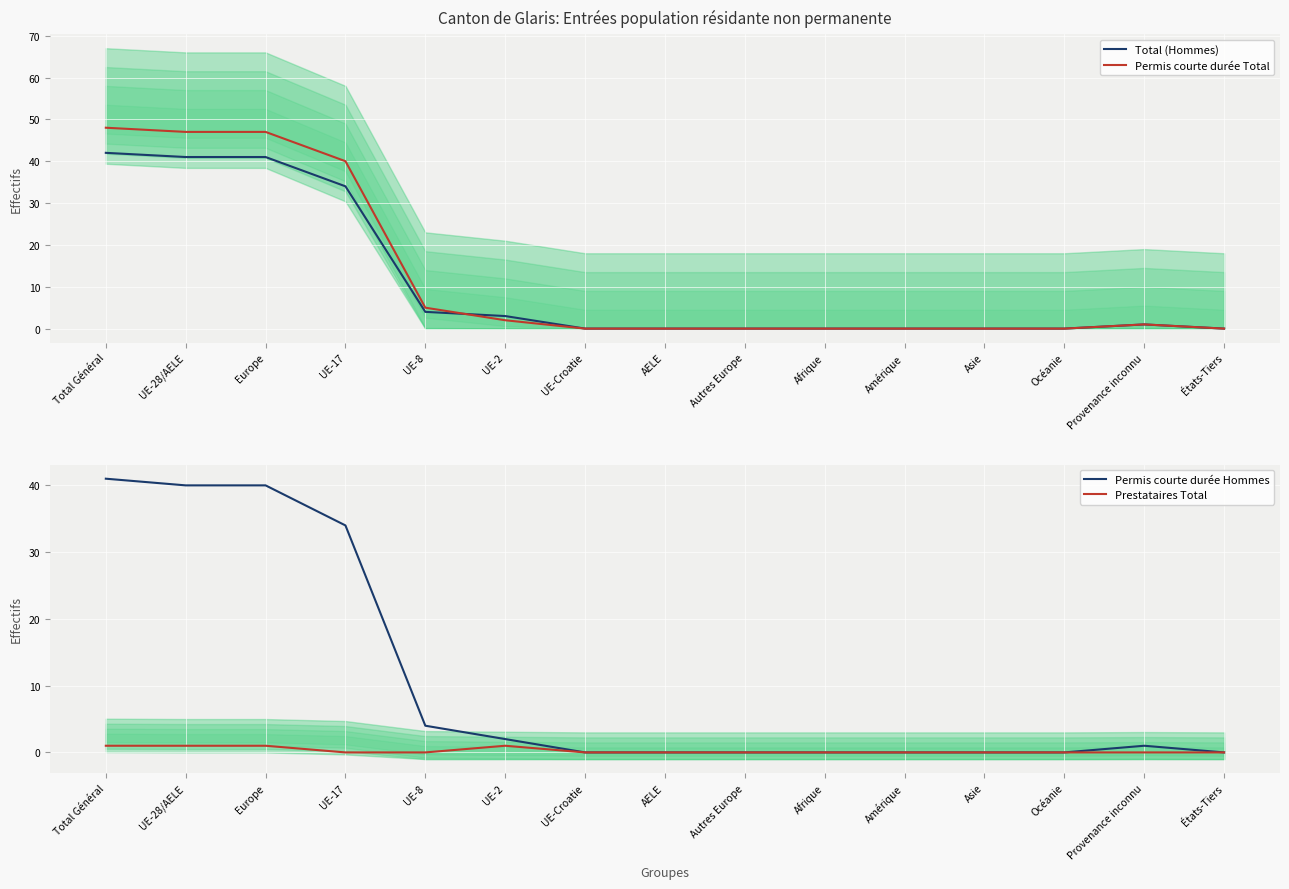

Is the value of Prestataires Total at Amérique greater than the value of Total (Hommes) at UE-17?

No